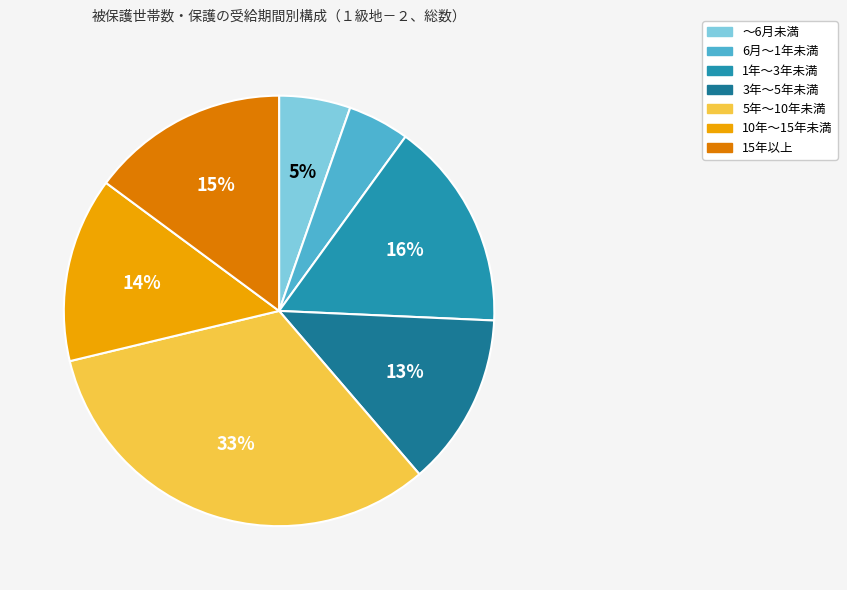

What percentage is NOT represented by 3年～5年未満?

87.0%